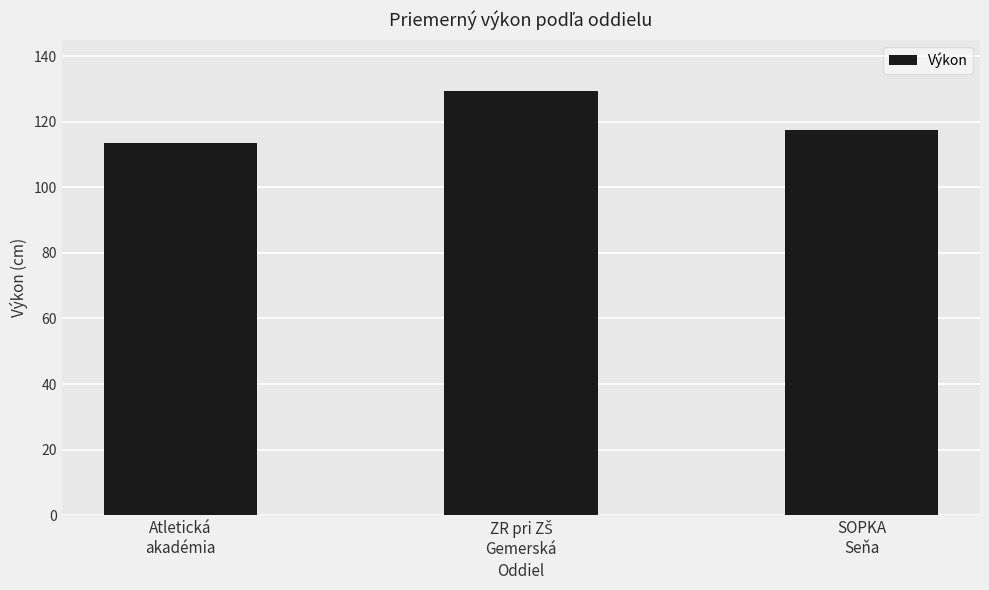

What is the minimum value shown in the chart?

113.4